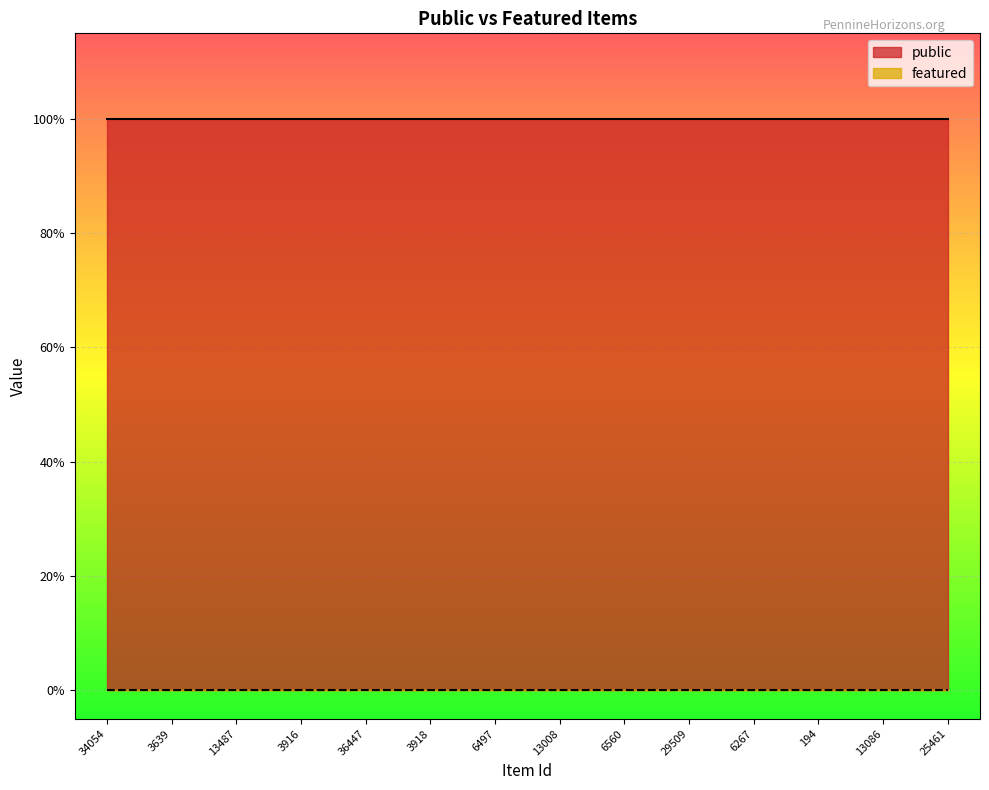

Which series has the widest spread of values?

public